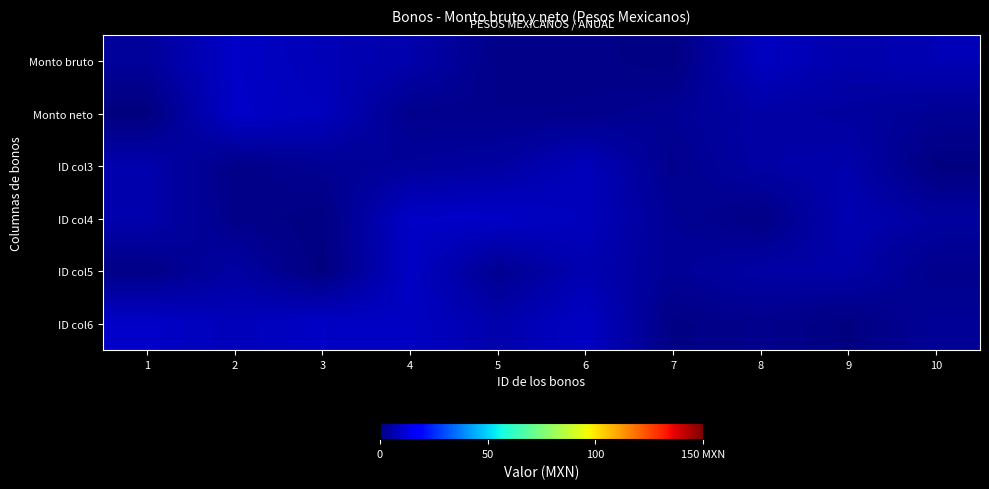

Which series has the widest spread of values?

Monto neto